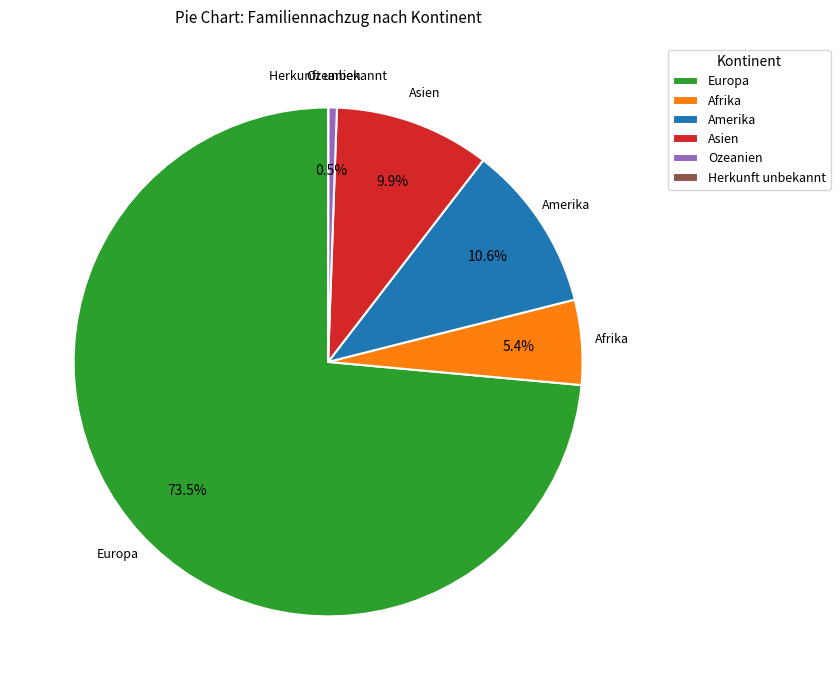

Does Europa account for over 50% of the chart?

Yes